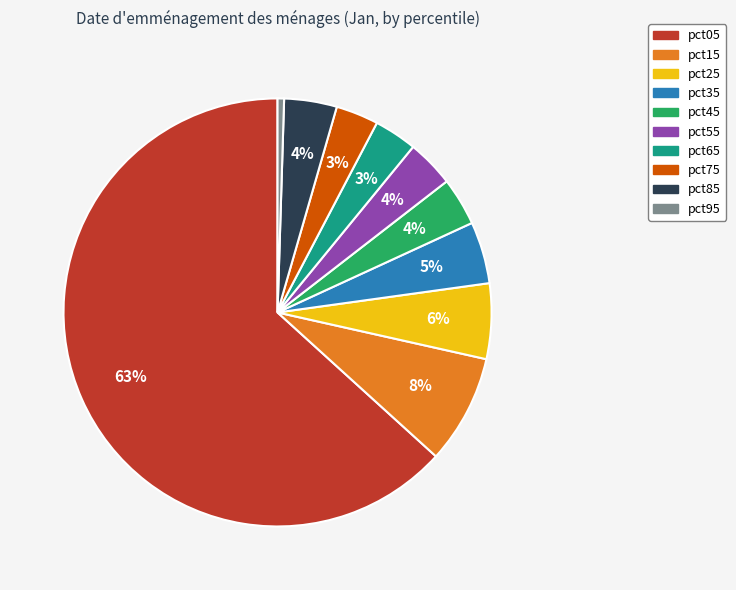

Between pct45 and pct35, which is larger?

pct35